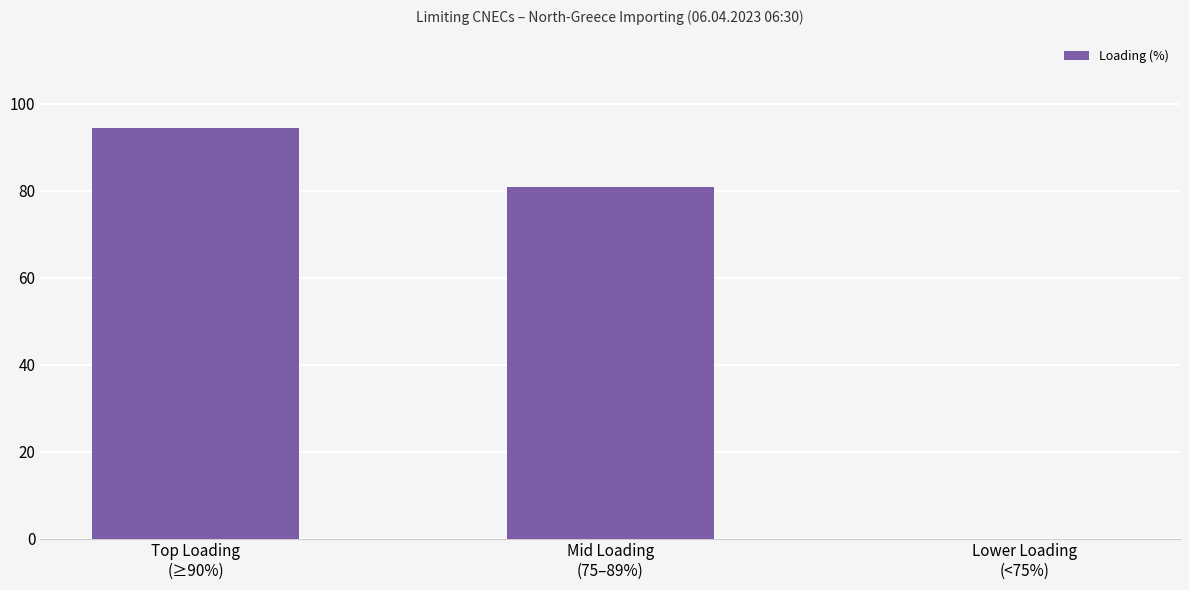

Reading left to right, extract all data points from this chart.

Top Loading
(≥90%)=94.3	Mid Loading
(75–89%)=80.8	Lower Loading
(<75%)=0.0